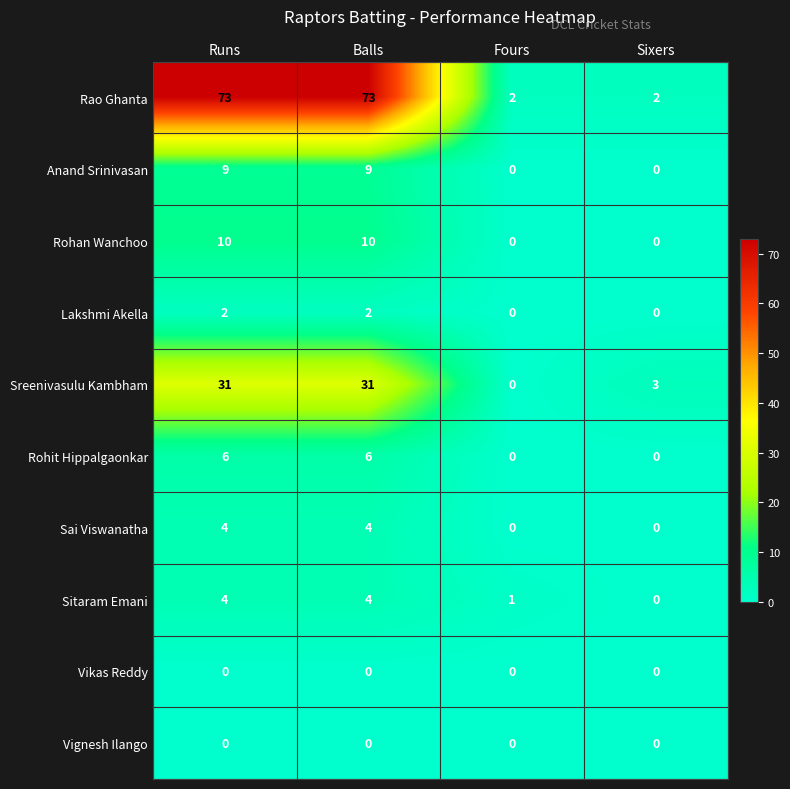

The value of Lakshmi Akella at Balls is 2. True or false?

True